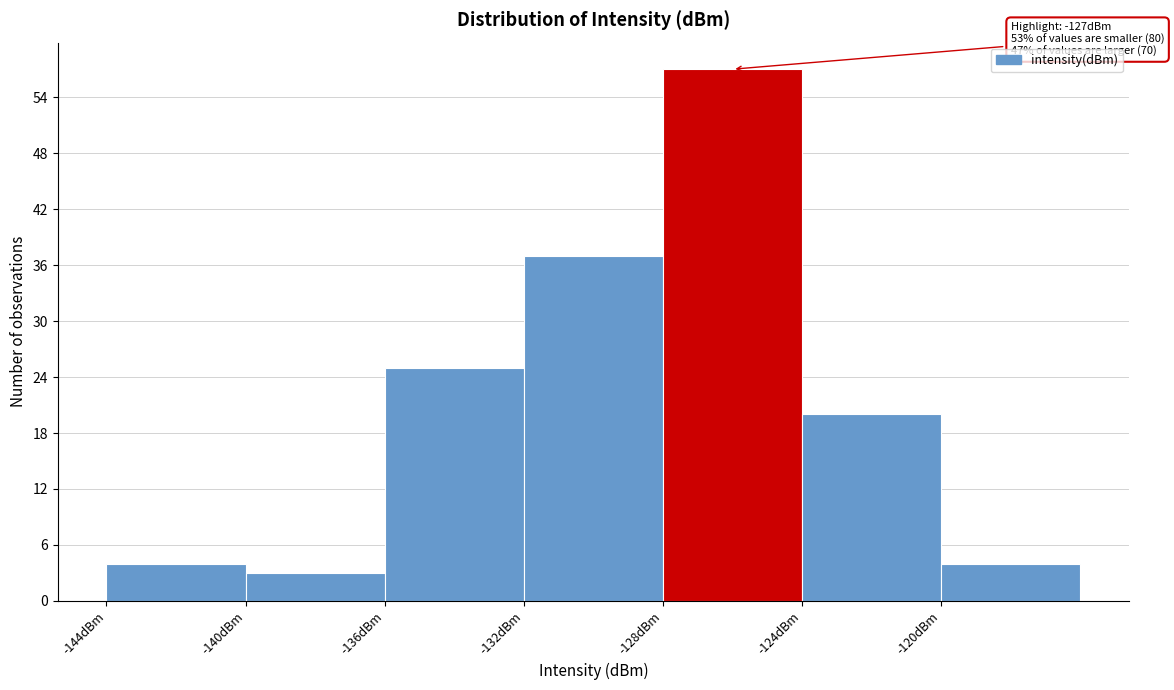

Over which range of the x-axis is the bar tallest?

-128 to -124